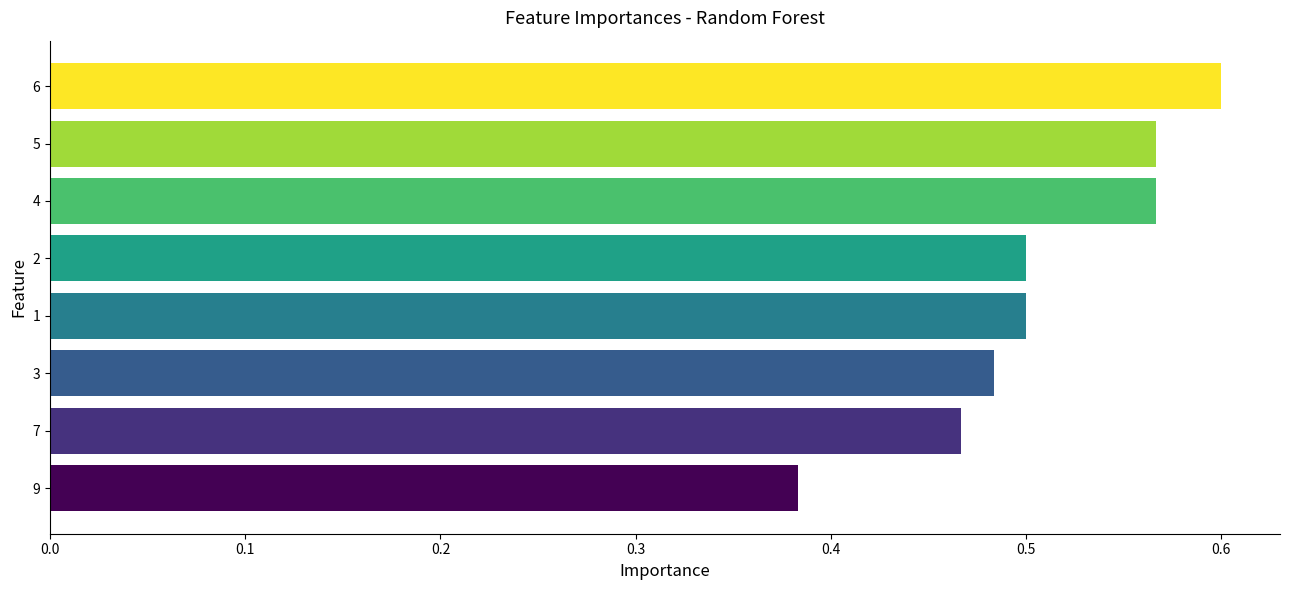

What is the value of the 1st bar from the left?

0.6